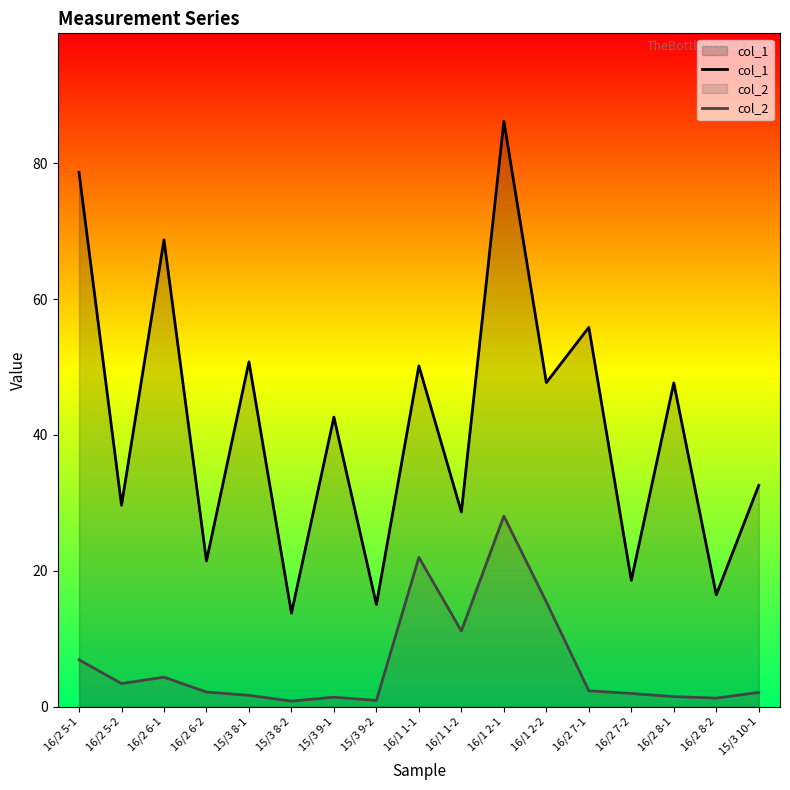

True or false: col_2 and col_1 intersect in this chart.

False